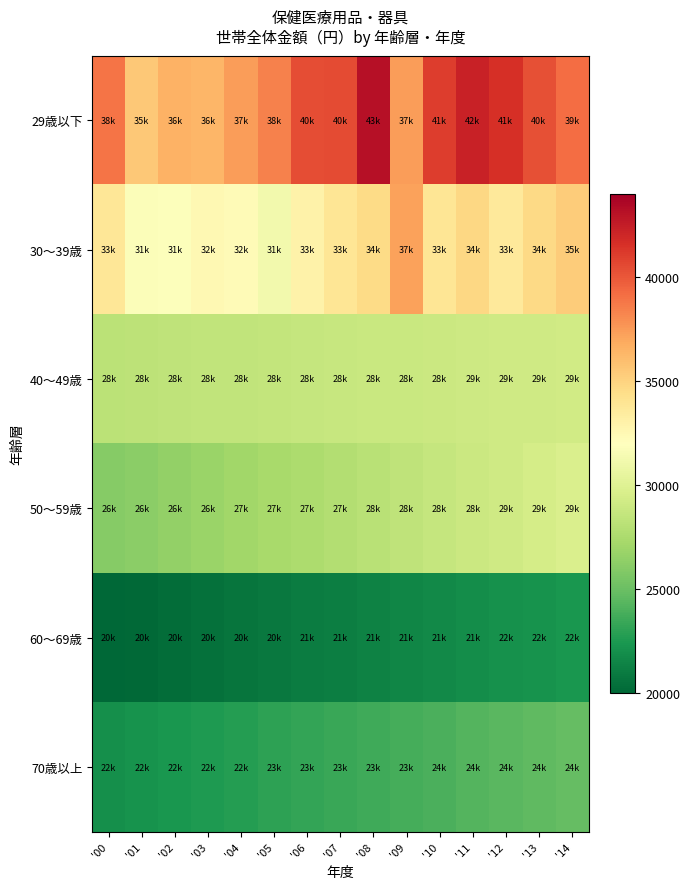

Between '12 and '14, which series saw the biggest shift?

29歳以下